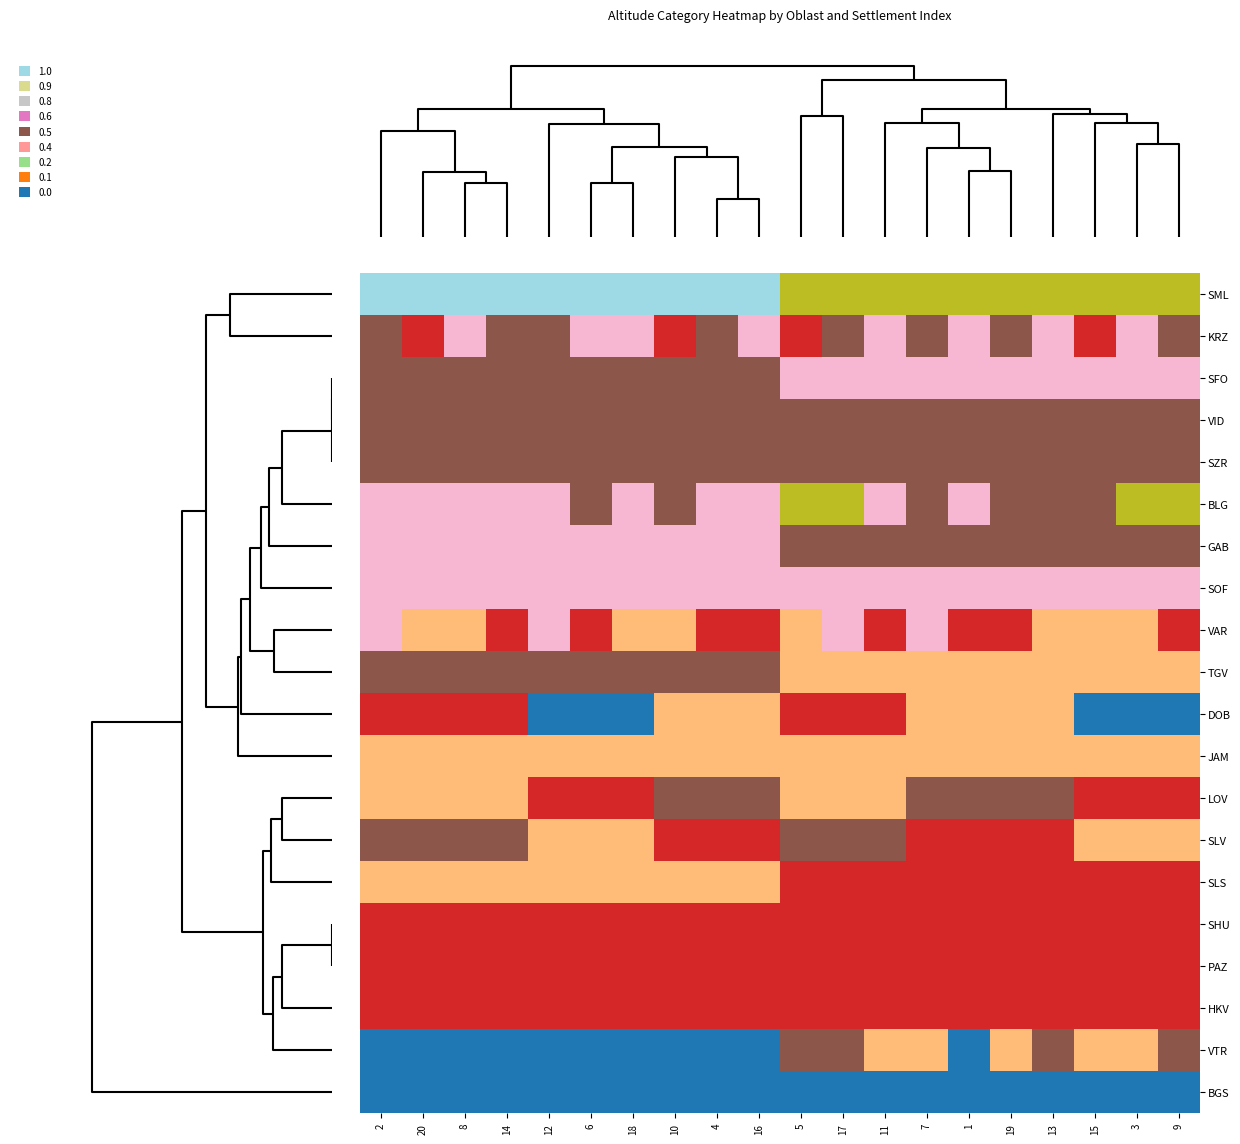

Which series changed the most between 7 and 16?

VAR